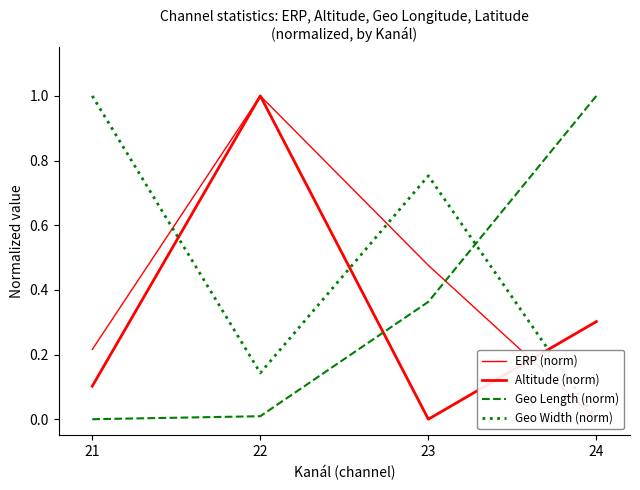

How many positive values does the ERP (norm) series have?

3